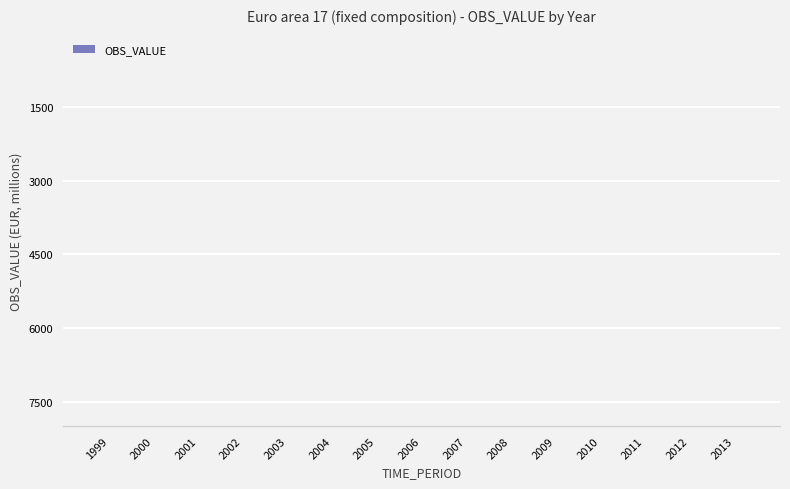

What is the greatest value displayed?

14.1